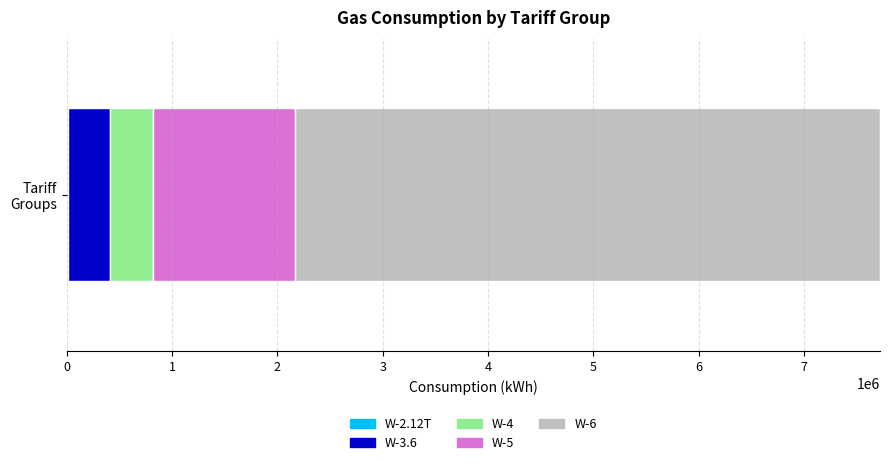

How many series are shown in this chart?

5